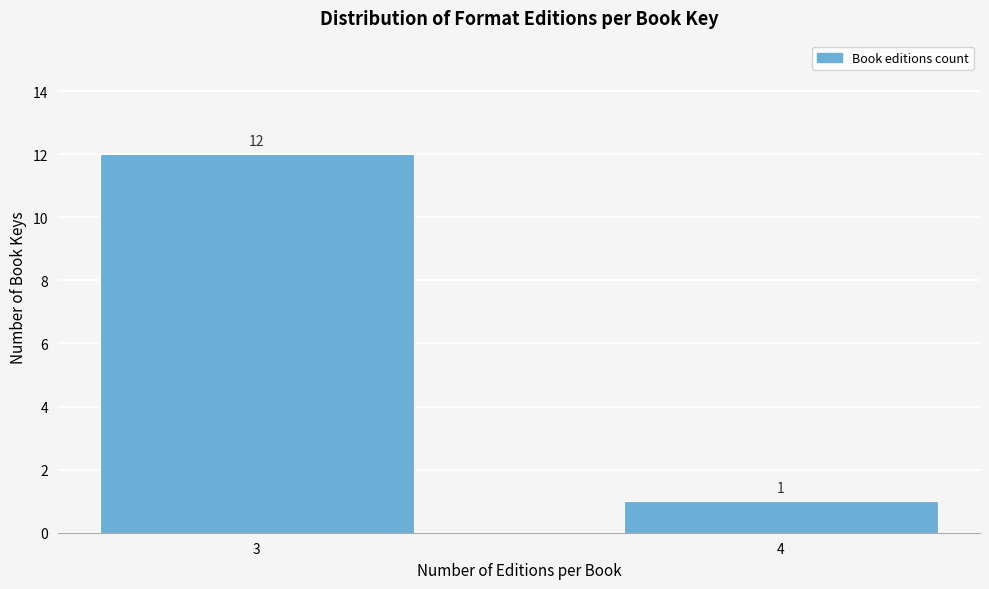

Reading left to right, list all the values displayed in this chart.

12	1